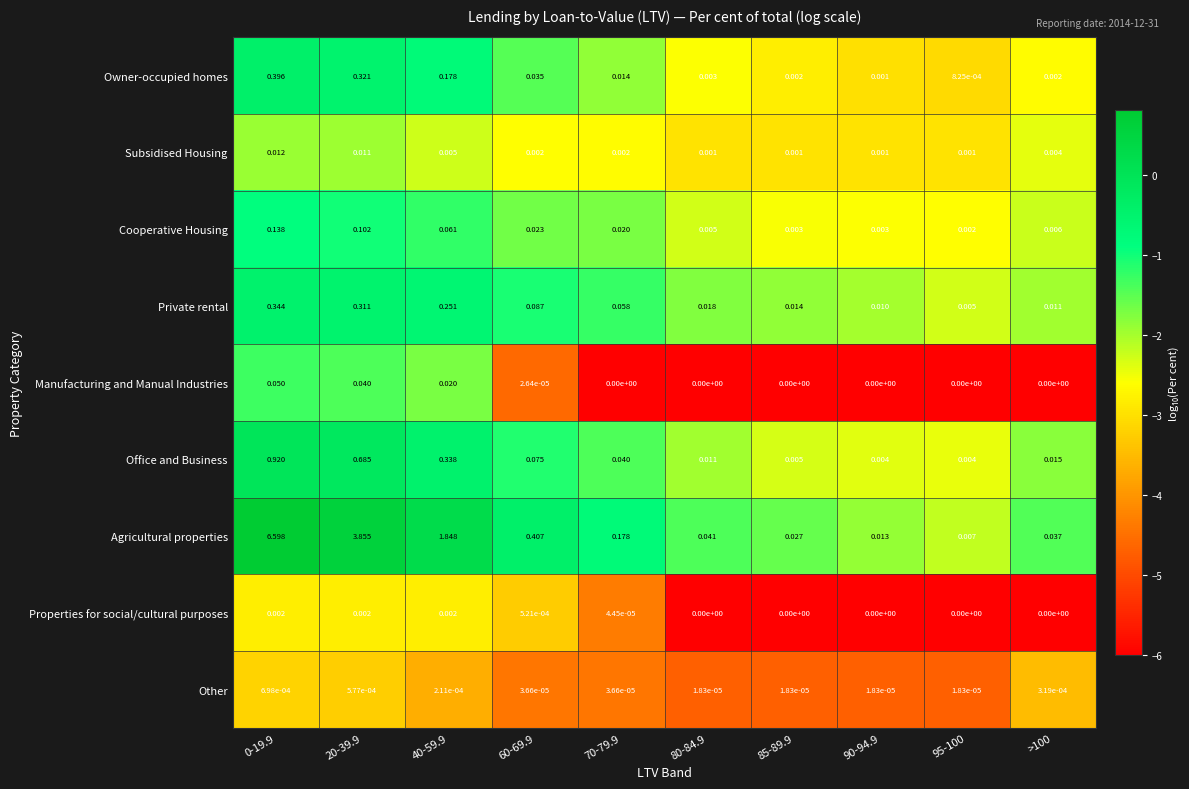

Which series has the widest spread of values?

Agricultural properties